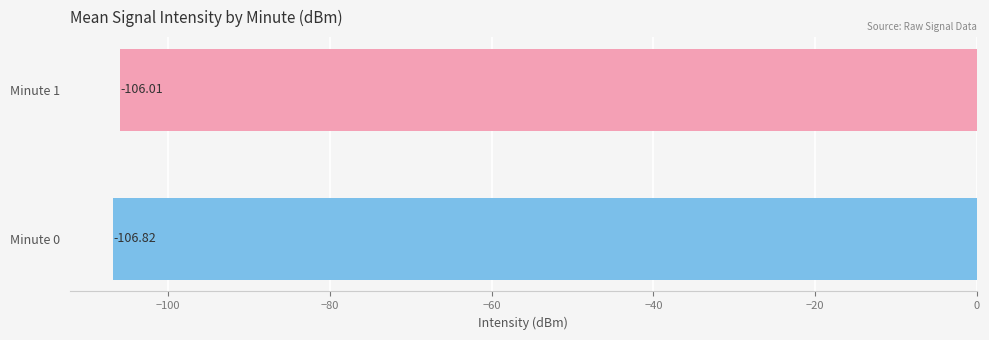

What is the difference between the values at Minute 1 and Minute 0?

0.8